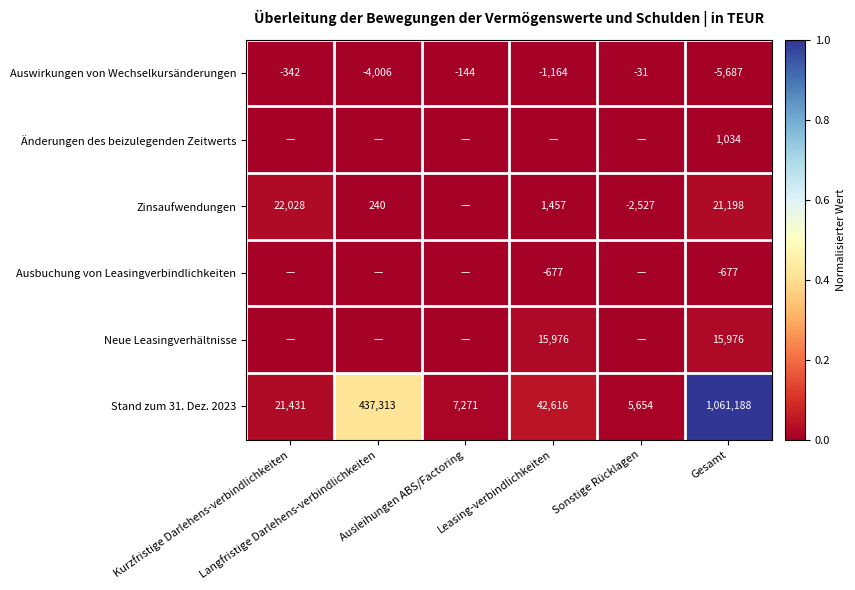

Where is Stand zum 31. Dez. 2023 nearest to the value 0?

Sonstige Rücklagen